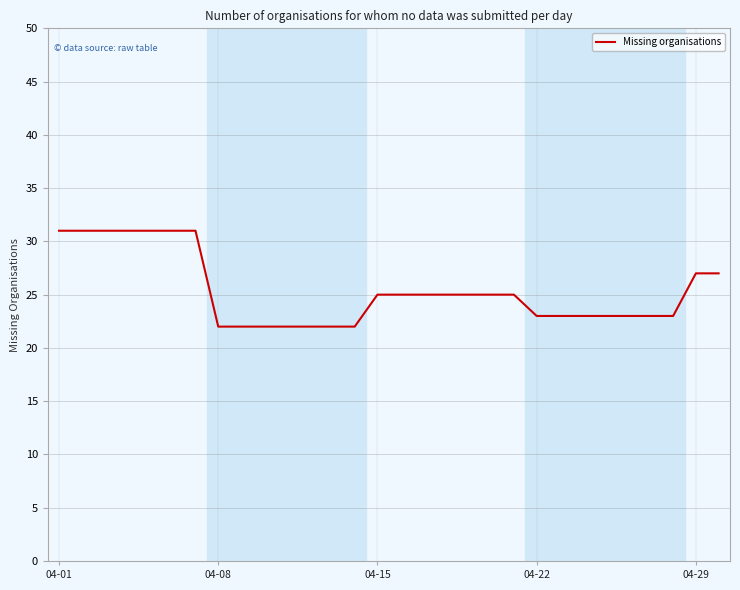

What is the minimum value shown in the chart?

22